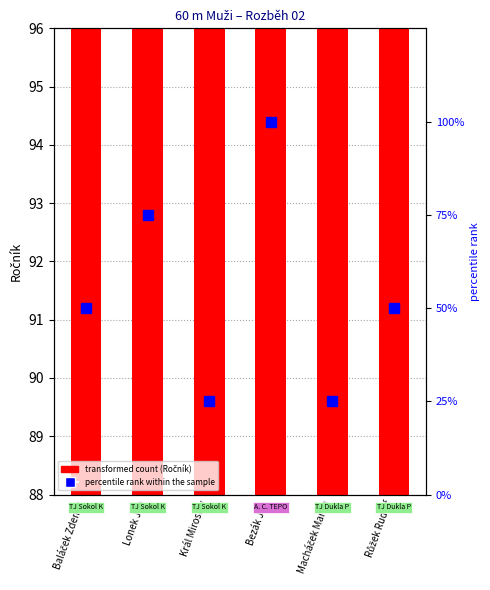

What is the sum of the values at Lonek Jan and Baláček Zdeněk?

187